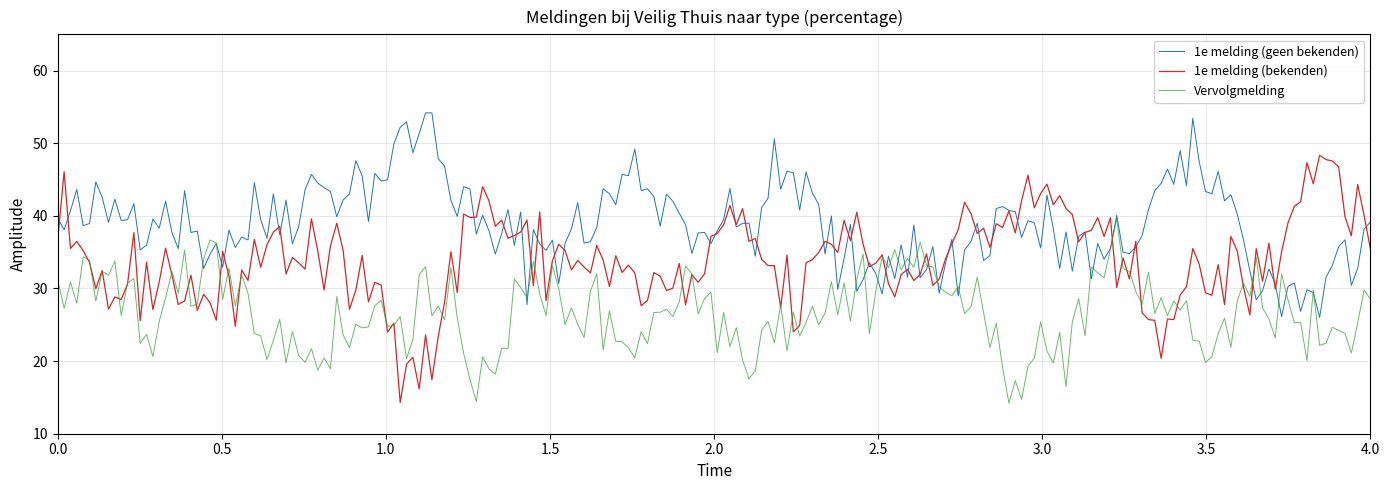

What is the minimum value for 1e melding (geen bekenden)?

26.0